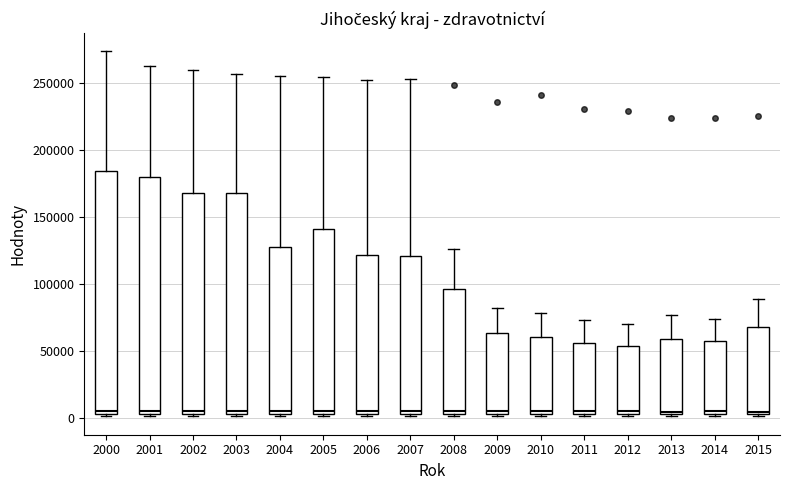

Where is the upper edge of the box at x = 2008 on the y-axis? The values are not printed on the chart, so give them approximately, as read against the axis.

95000